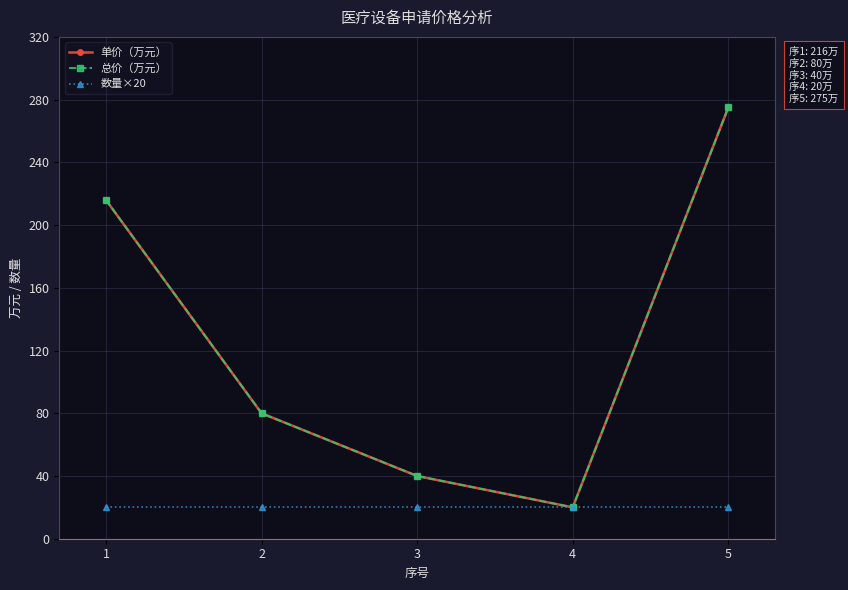

Reading left to right, transcribe all the data shown in this chart.

单价（万元）: 1=216	2=80	3=40	4=20	5=275
总价（万元）: 1=216	2=80	3=40	4=20	5=275
数量×20: 1=20	2=20	3=20	4=20	5=20